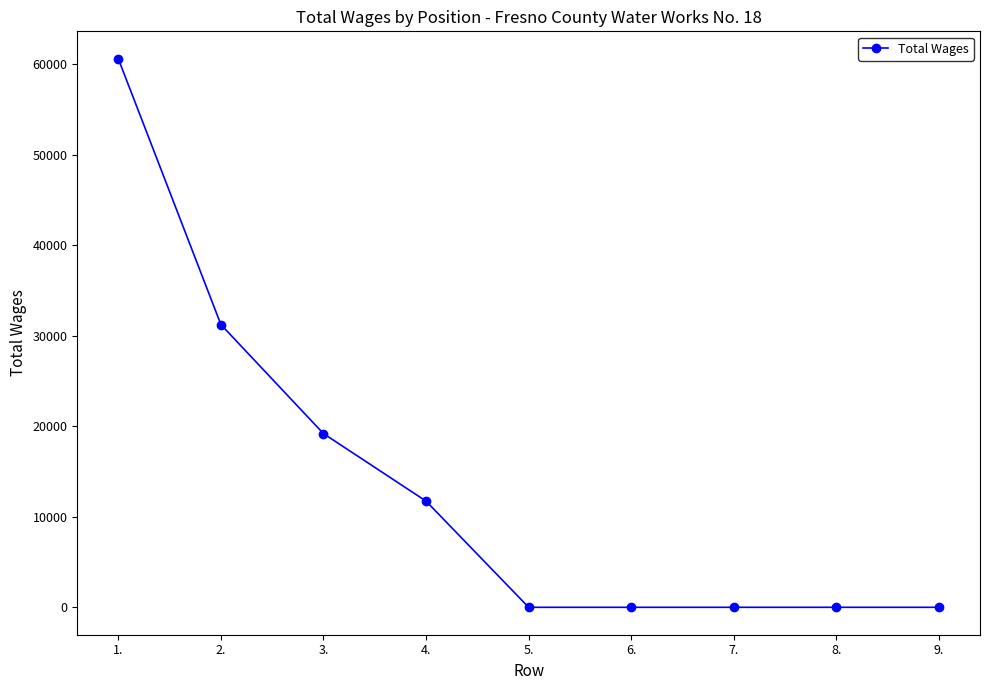

Reading left to right, what are all the values shown in this chart?

1.=60631	2.=31252	3.=19200	4.=11736	5.=0	6.=0	7.=0	8.=0	9.=0